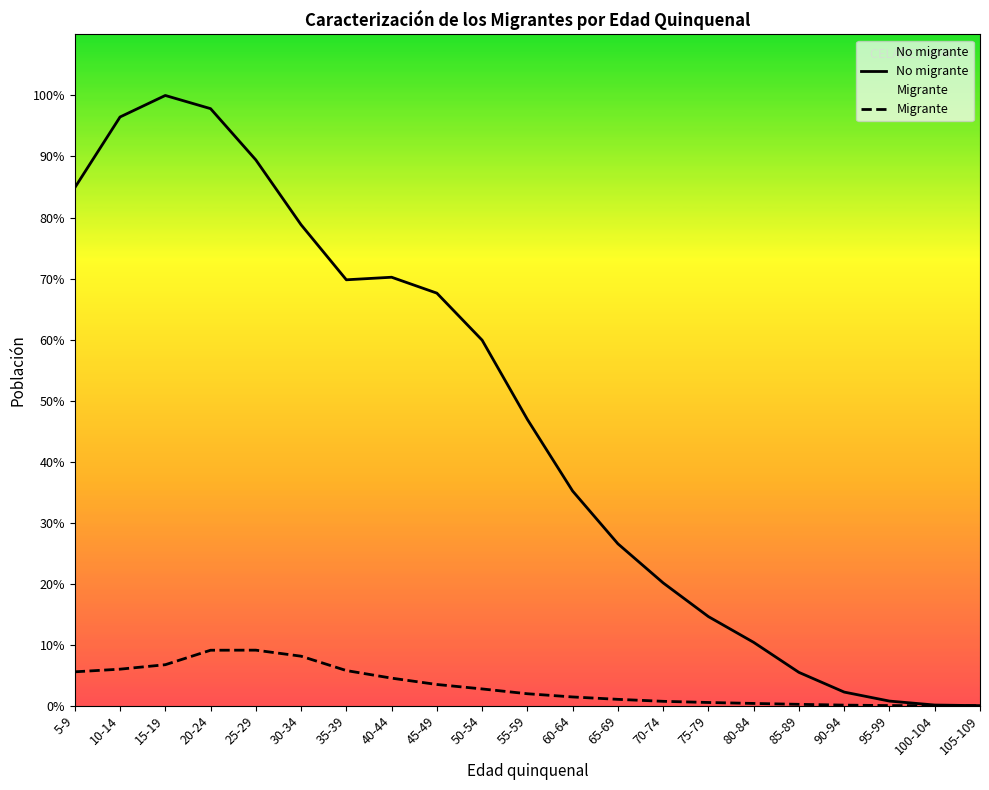

True or false: No migrante and Migrante cross at least once.

False